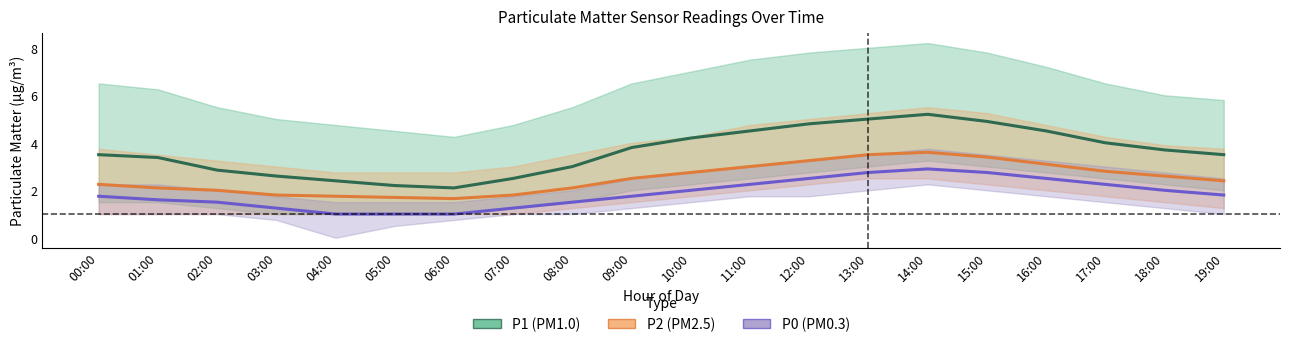

How many lines are shown in the chart?

3